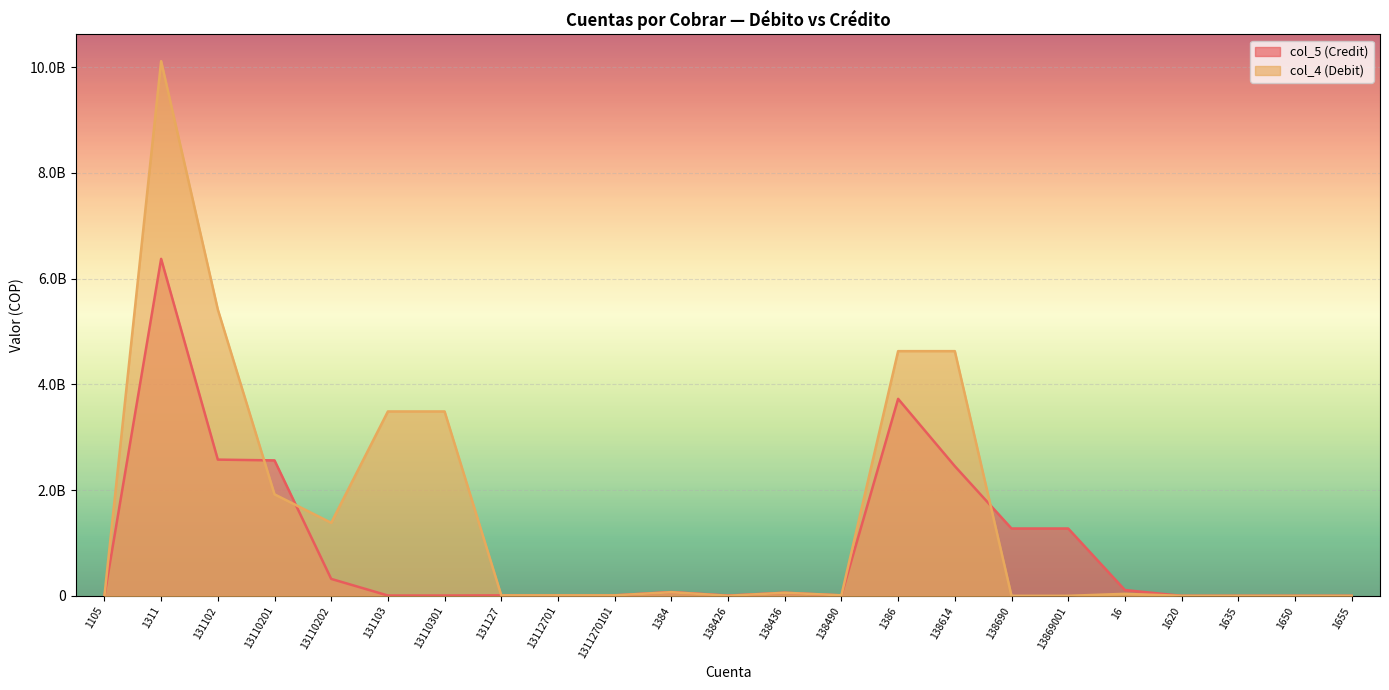

What are all the series names shown in the legend?

col_5 (Credit), col_4 (Debit)